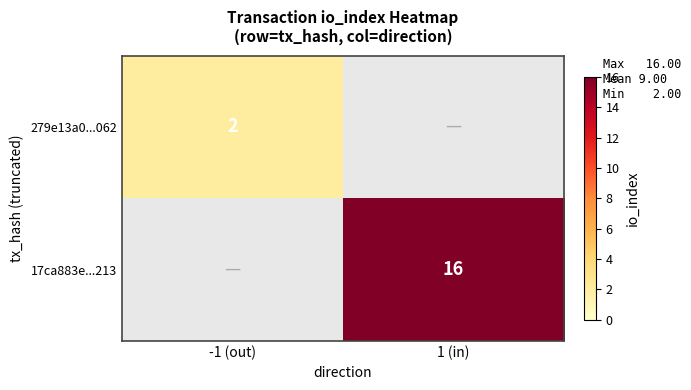

The 17ca883e...213 series shows 26 at 1 (in). True or false?

False